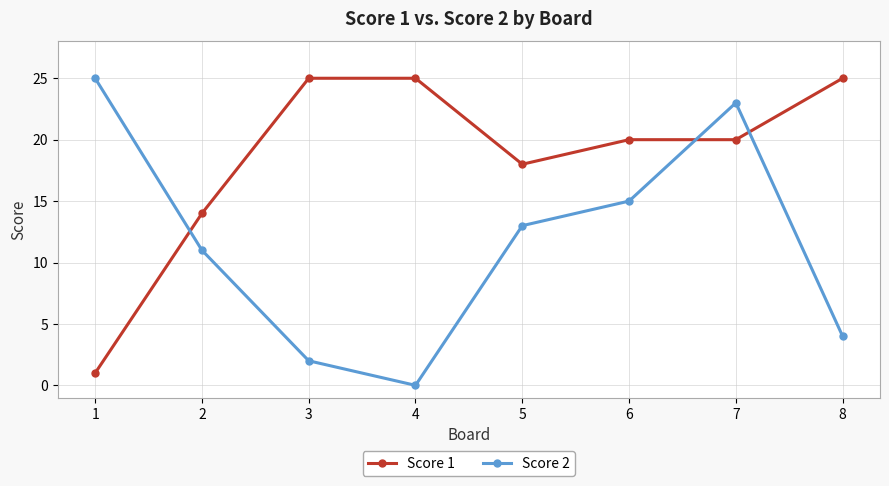

In Score 2, how many points are higher than both neighbors (excluding endpoints)?

1